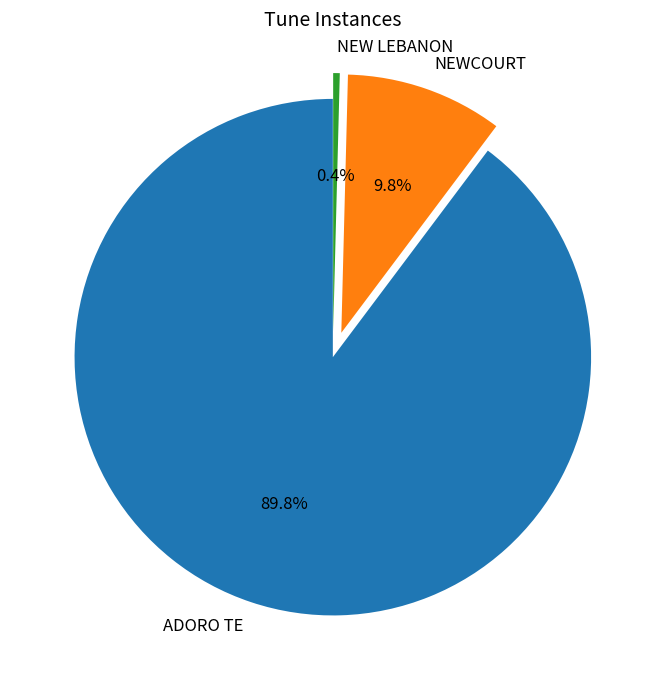

True or false: ADORO TE accounts for 90% of the total.

True